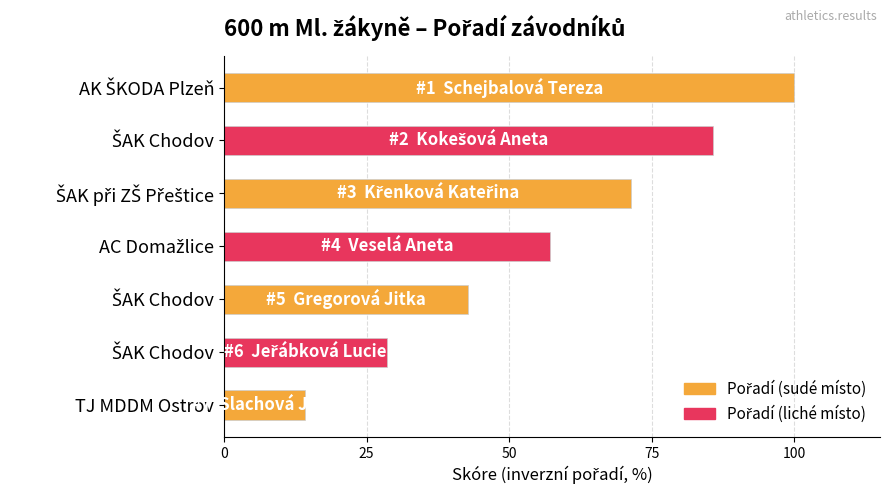

Count the number of data series in this chart.

1